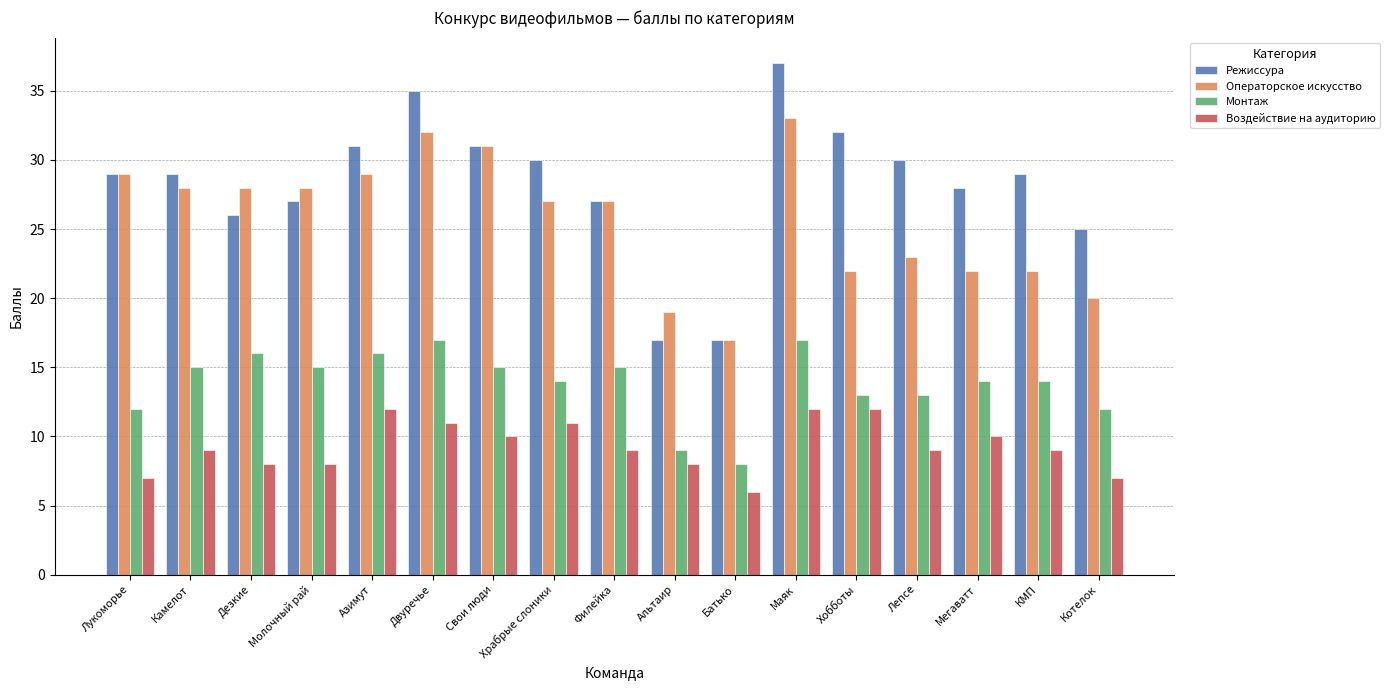

What is the greatest value displayed?

37